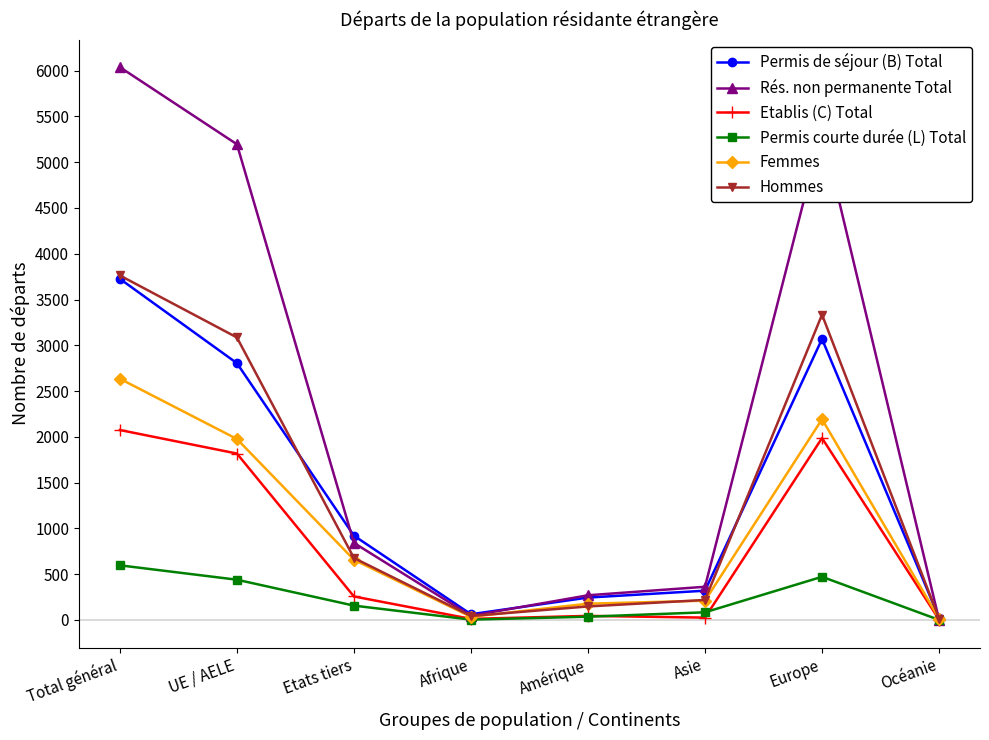

What is the greatest value displayed?

6038